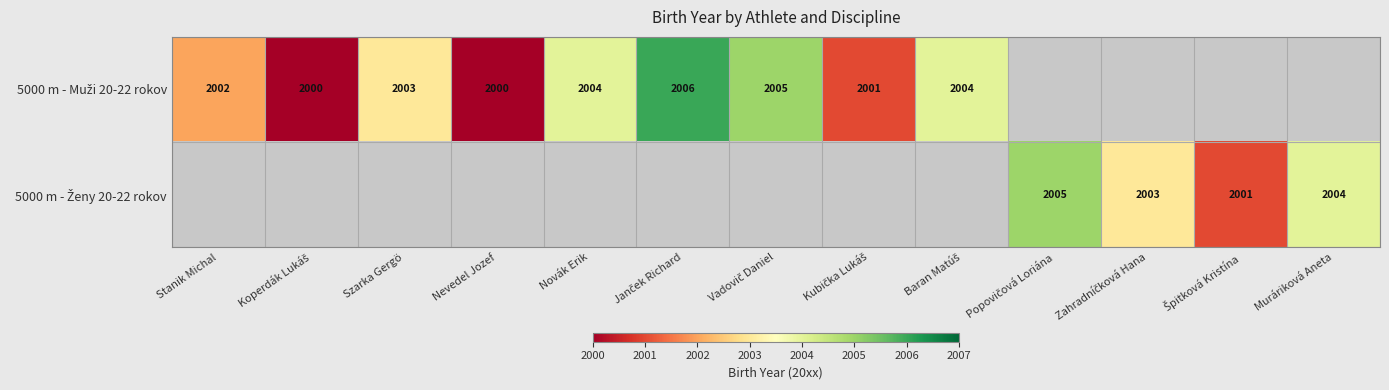

List the series in order of their overall mean, lowest first.

5000 m - Muži 20-22 rokov, 5000 m - Ženy 20-22 rokov